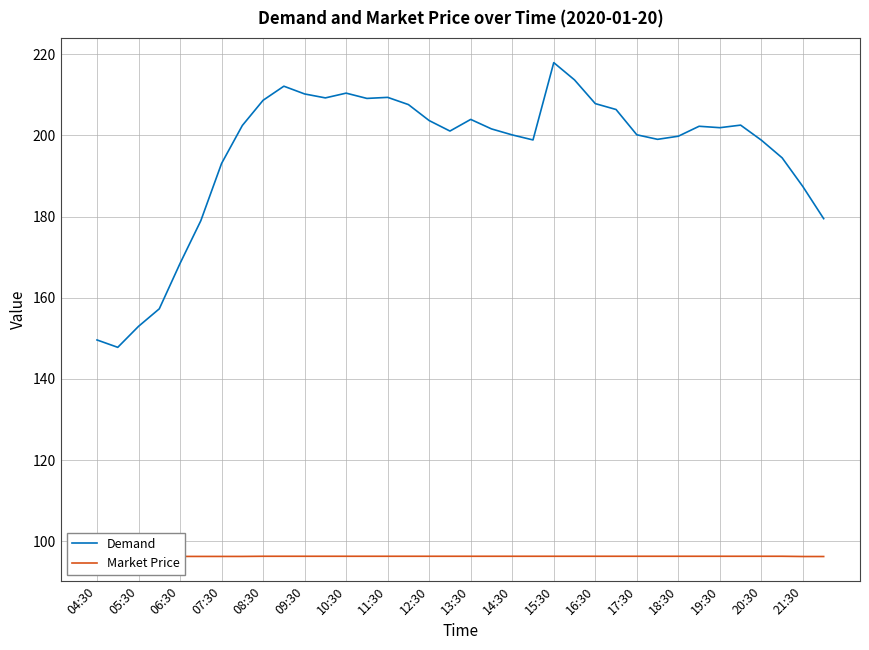

What is the sum of all Demand values?

7047.5